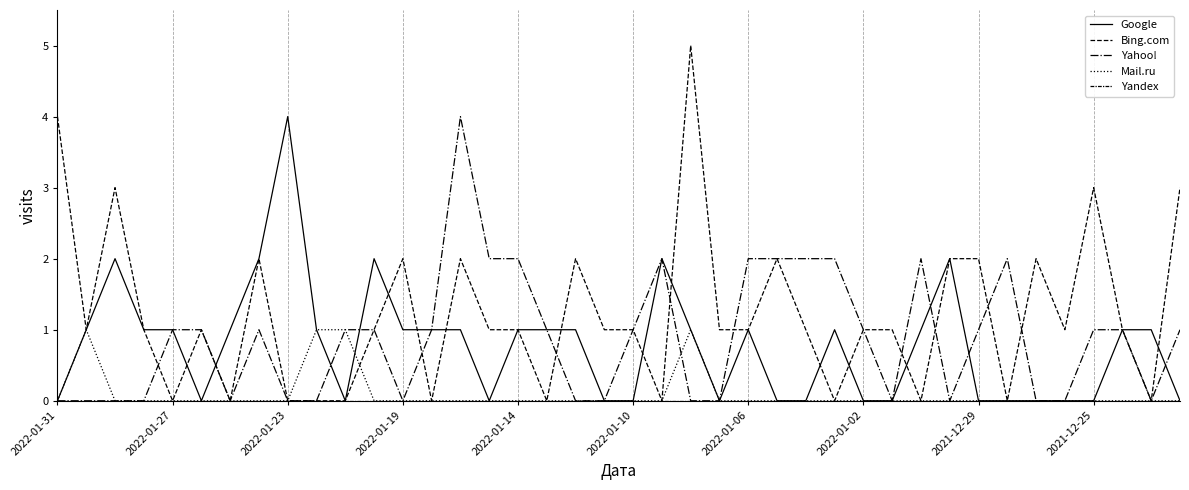

How many times do Bing.com and Google cross each other?

12